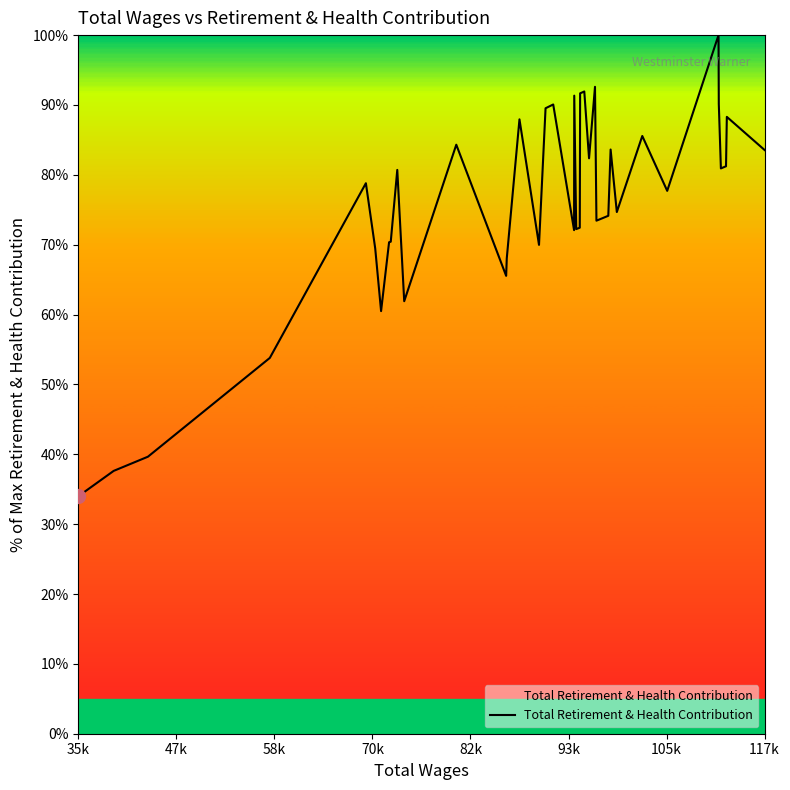

What is the greatest value displayed?

100.0